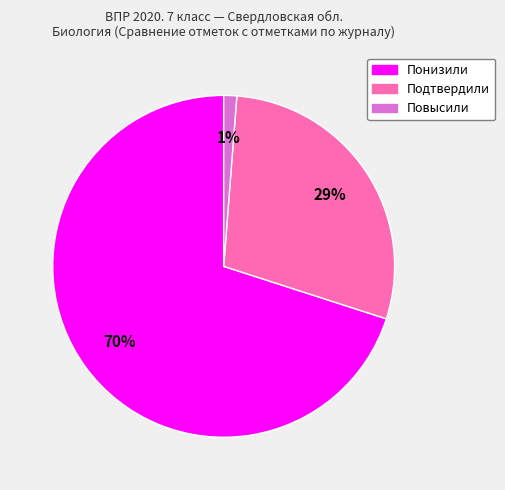

Rank the categories by value from highest to lowest.

Понизили, Подтвердили, Повысили